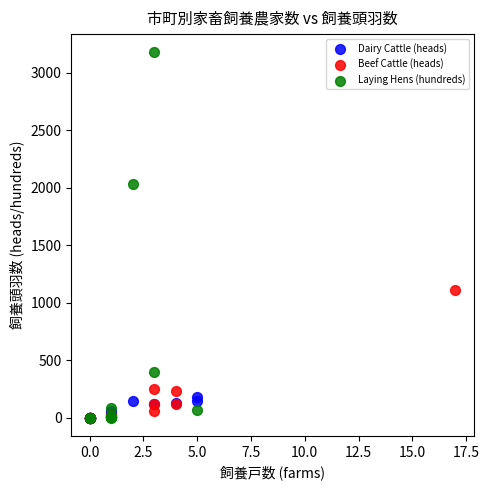

Which series reaches the maximum Y coordinate?

Laying Hens (hundreds)